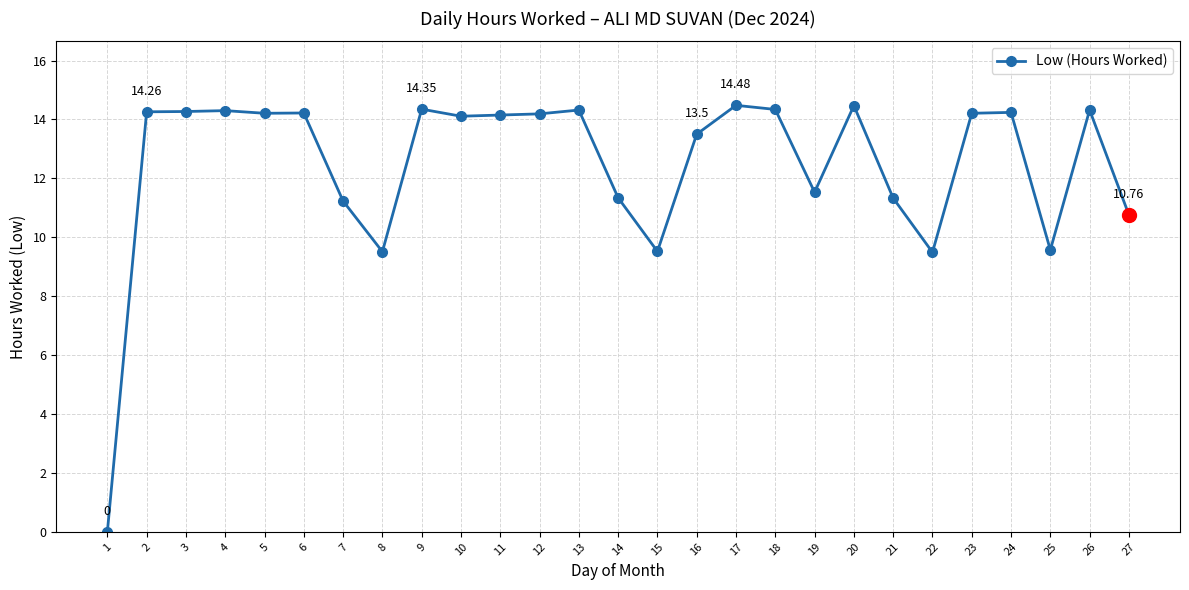

What value does the data have at 15?

9.5